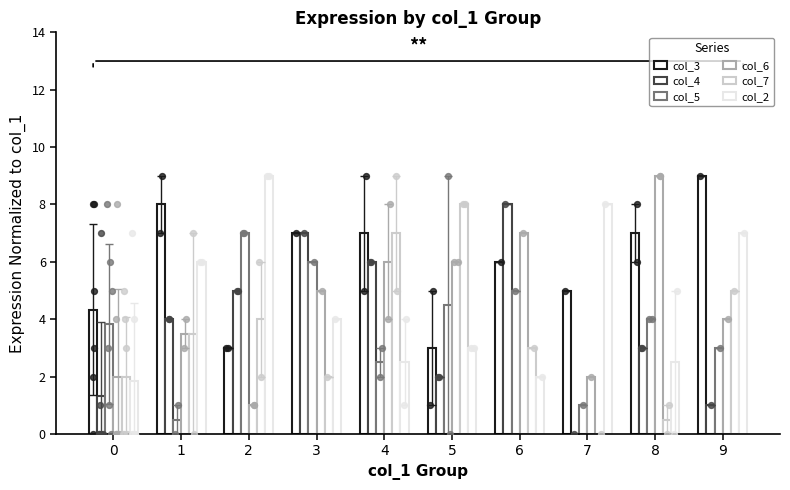

Is the value of col_4 at 1 greater than the value of col_7 at 6?

Yes